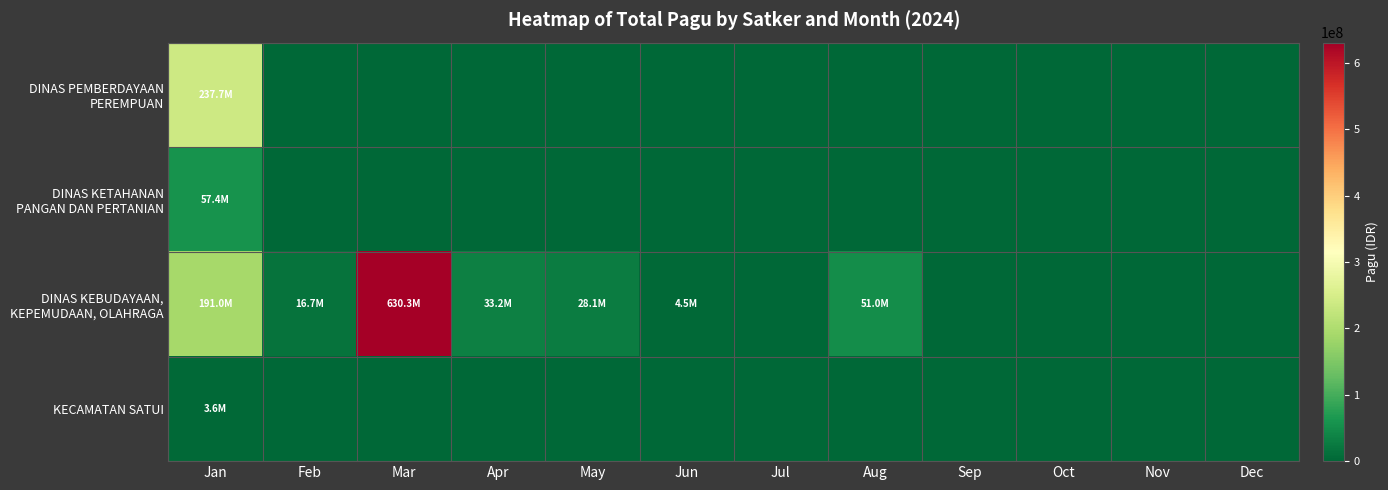

Rank the series at Nov from highest to lowest value.

DINAS PEMBERDAYAAN PEREMPUAN, DINAS KETAHANAN PANGAN DAN PERTANIAN, DINAS KEBUDAYAAN, KEPEMUDAAN, OLAHRAGA, KECAMATAN SATUI